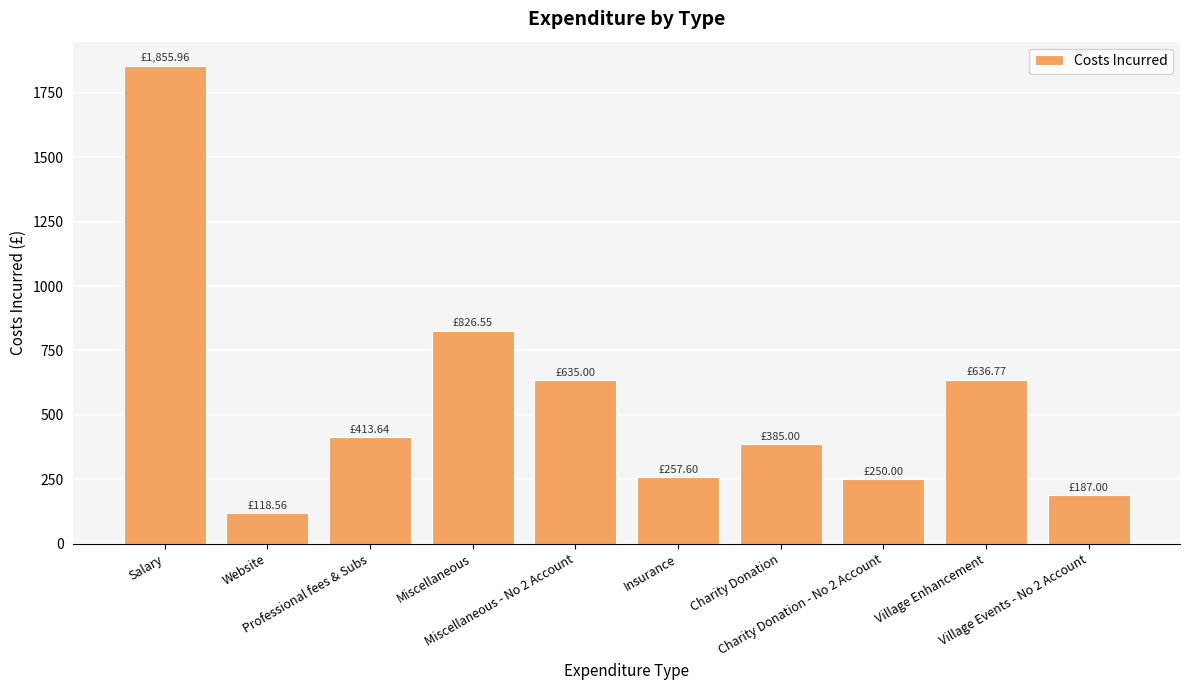

What is the label of the 10th bar from the left?

Village Events - No 2 Account